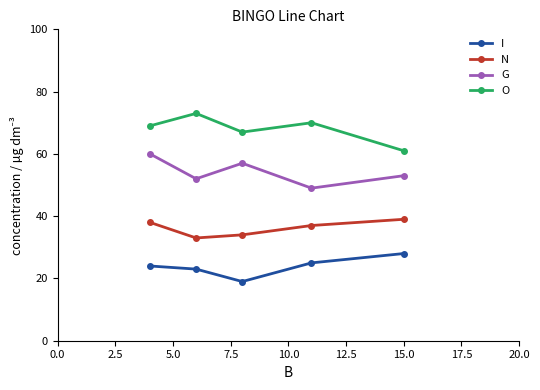

What is the value of the O point at the 4th from the left?

70